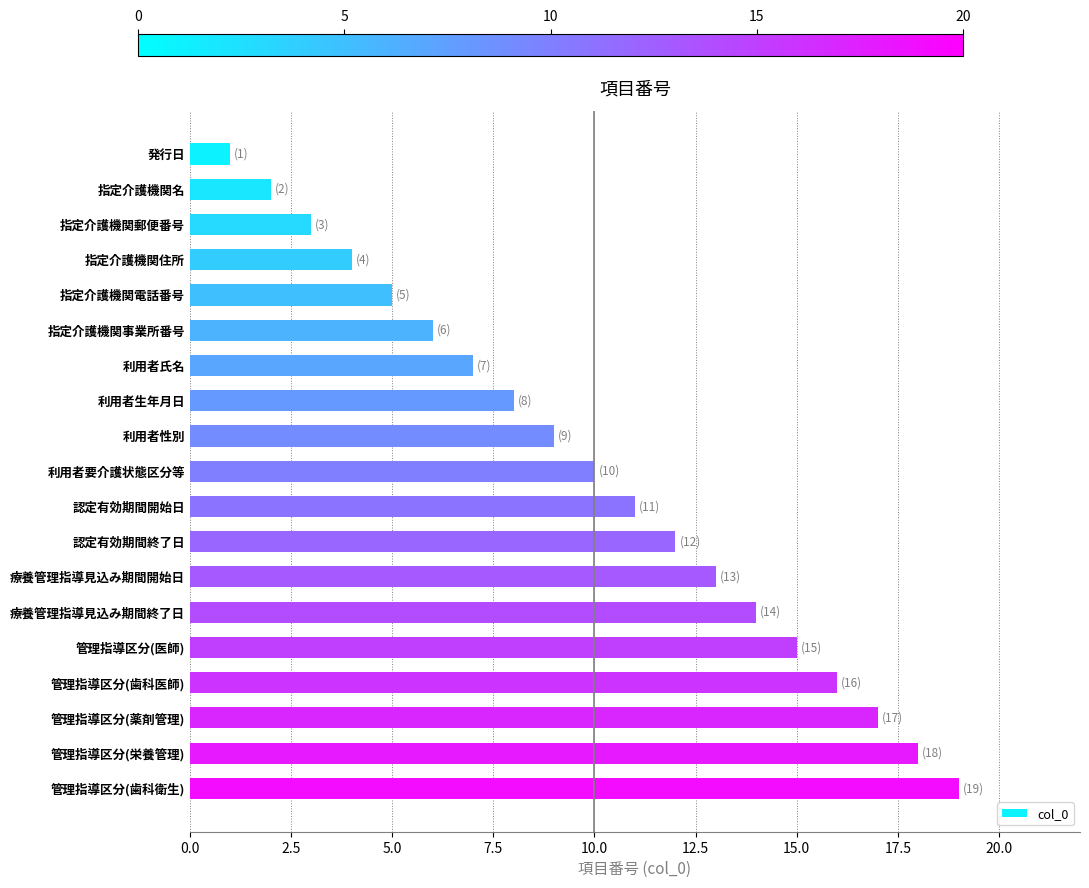

What is the ratio of the value at 利用者要介護状態区分等 to the value at 指定介護機関郵便番号?

3.3